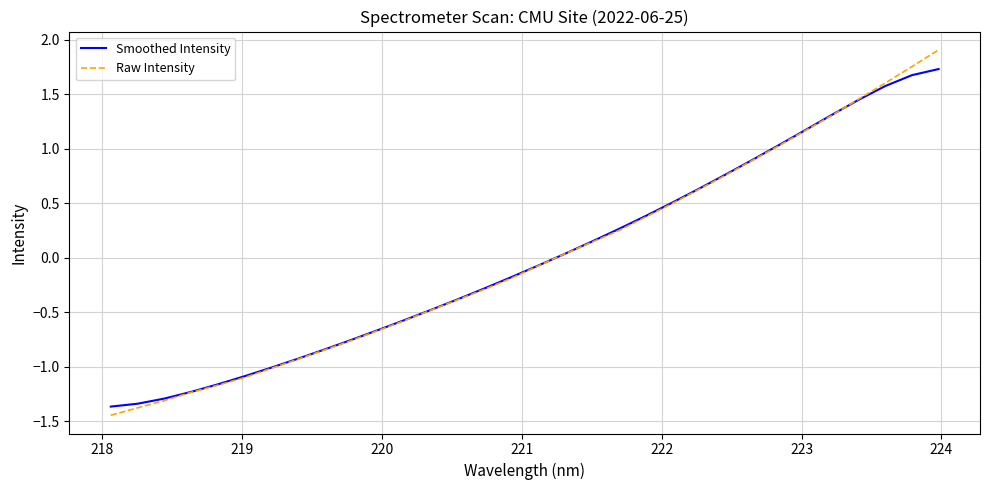

Which series has the largest range (max minus min)?

Raw Intensity